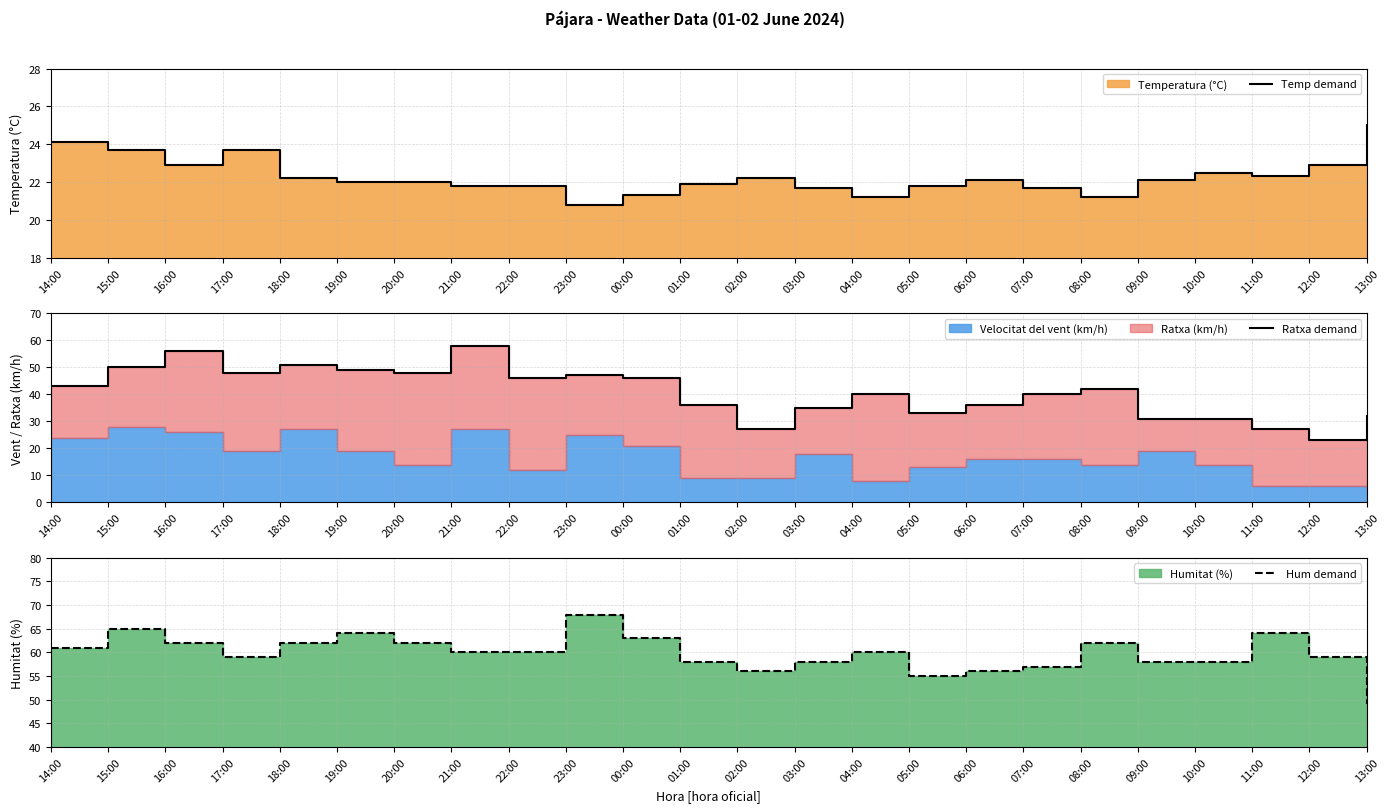

Does the chart display data point markers on the line(s)?

No